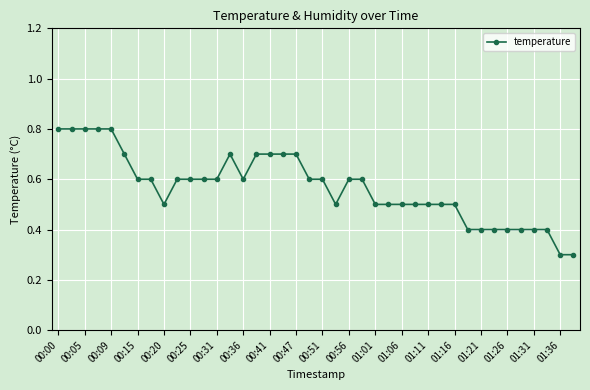

Count the values in the range 0 to 1.

40